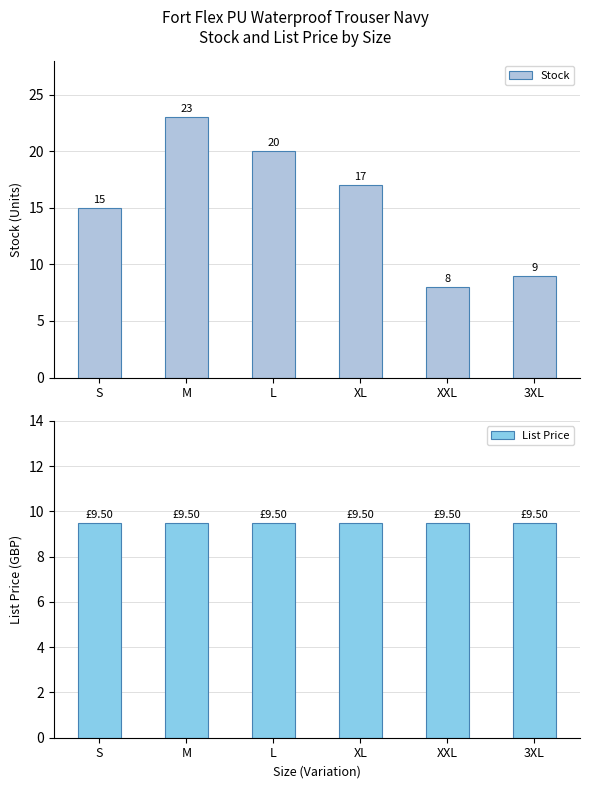

The List Price series shows 13.1 at L. True or false?

False